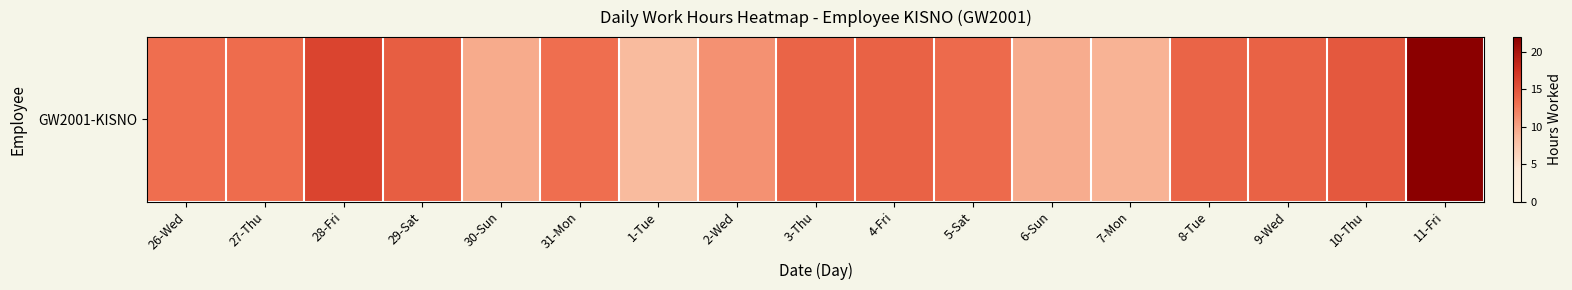

List the labels in order of value, smallest first.

1-Tue, 7-Mon, 6-Sun, 30-Sun, 2-Wed, 31-Mon, 26-Wed, 27-Thu, 5-Sat, 3-Thu, 8-Tue, 4-Fri, 9-Wed, 29-Sat, 10-Thu, 28-Fri, 11-Fri